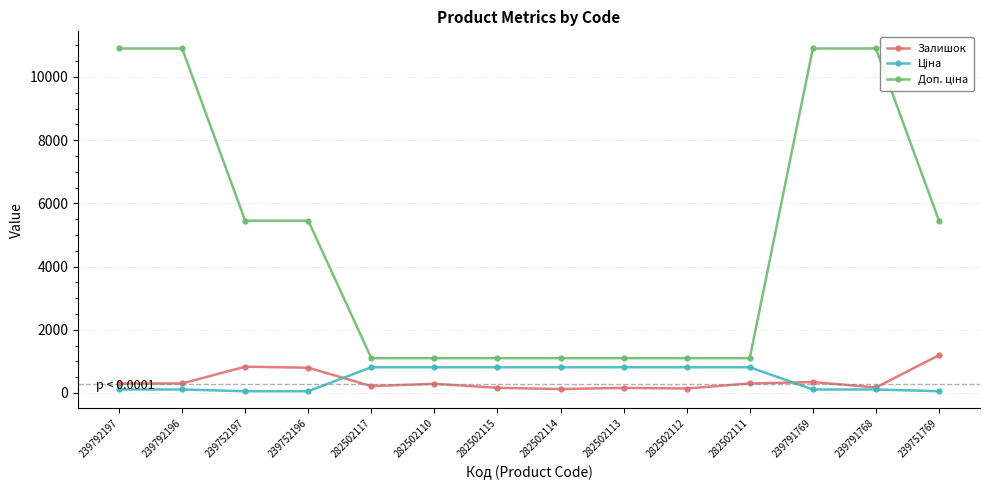

What is the smallest value displayed?

54.5